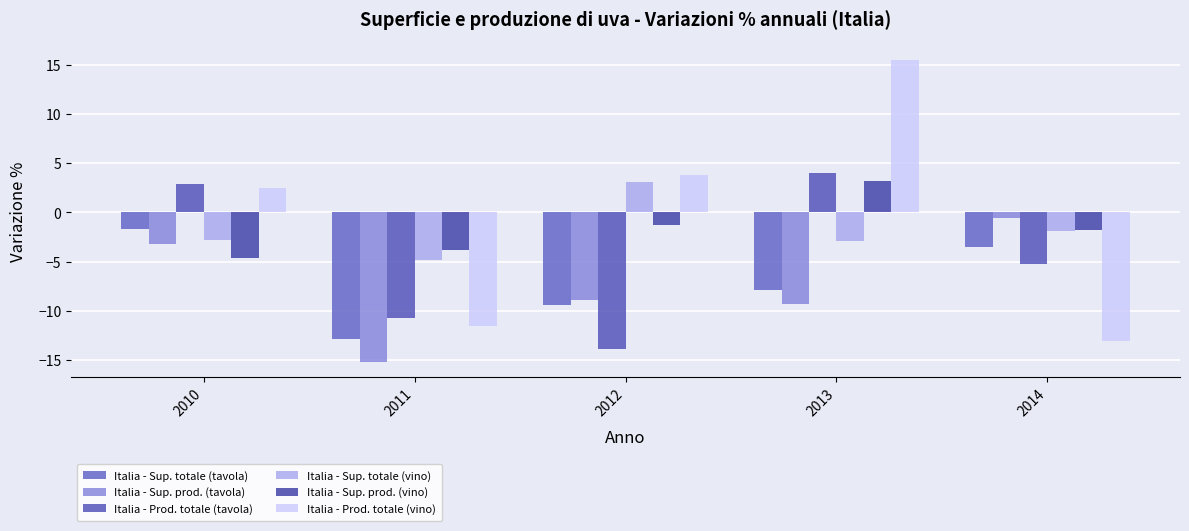

At how many categories does at least one series exceed 9?

1